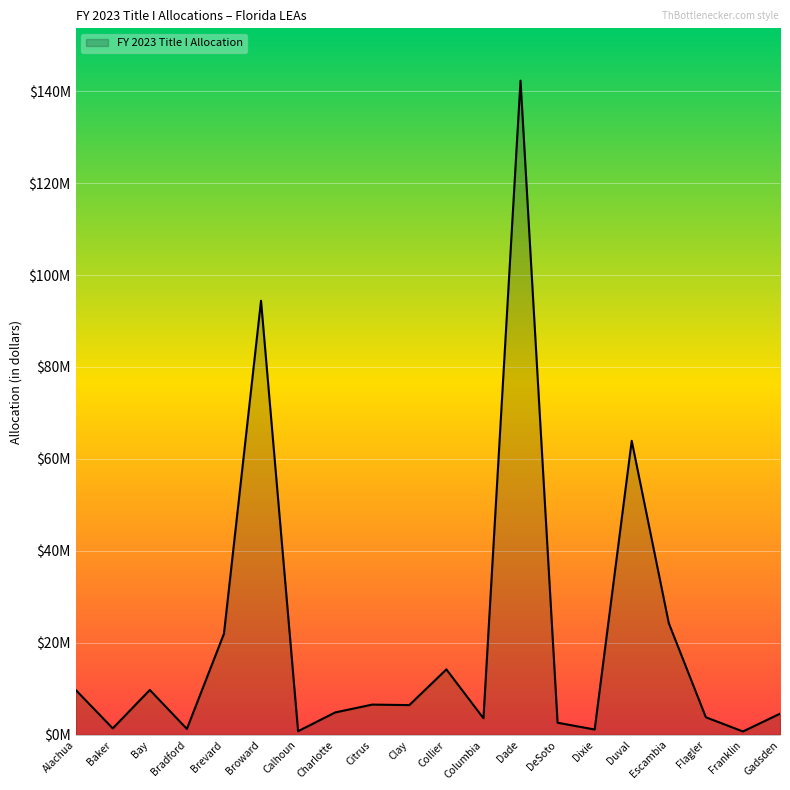

Rank the categories by value from highest to lowest.

Dade, Broward, Duval, Escambia, Brevard, Collier, Alachua, Bay, Citrus, Clay, Charlotte, Gadsden, Flagler, Columbia, DeSoto, Baker, Bradford, Dixie, Calhoun, Franklin